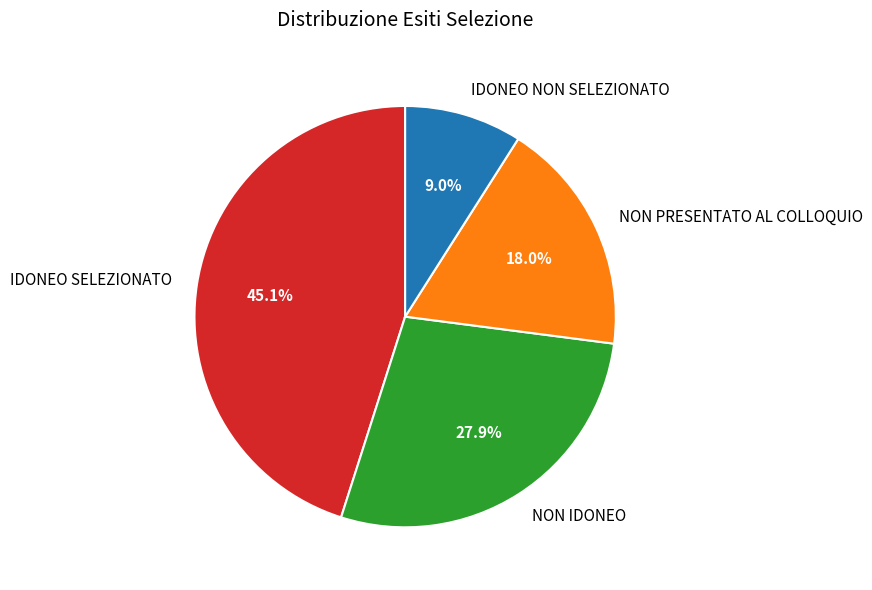

To the nearest percent, what is the difference between the largest and smallest slice percentages?

36%